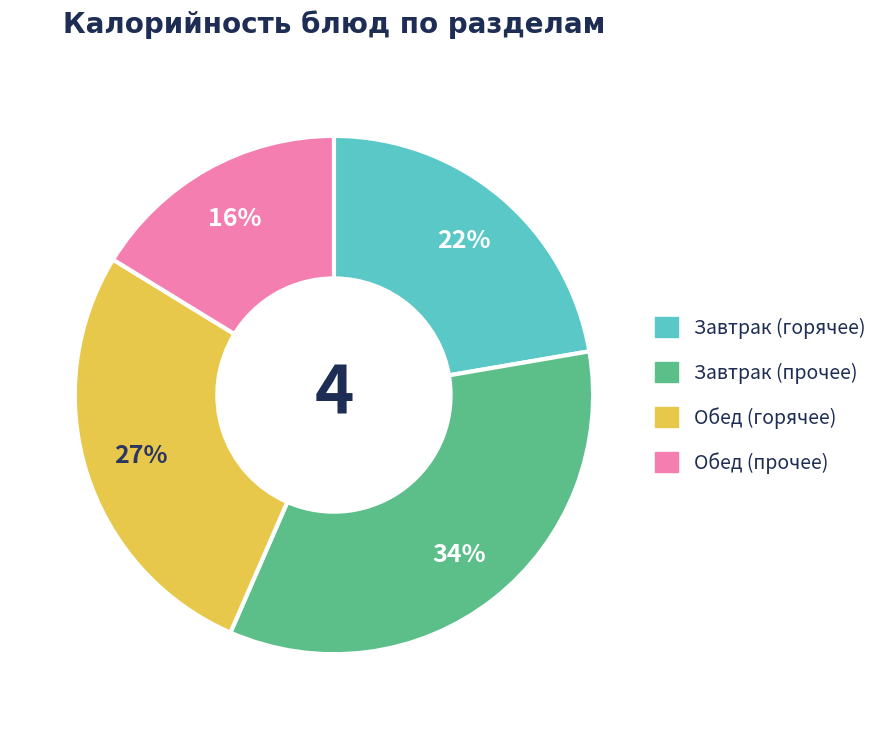

To the nearest percent, what is the average slice percentage?

25%